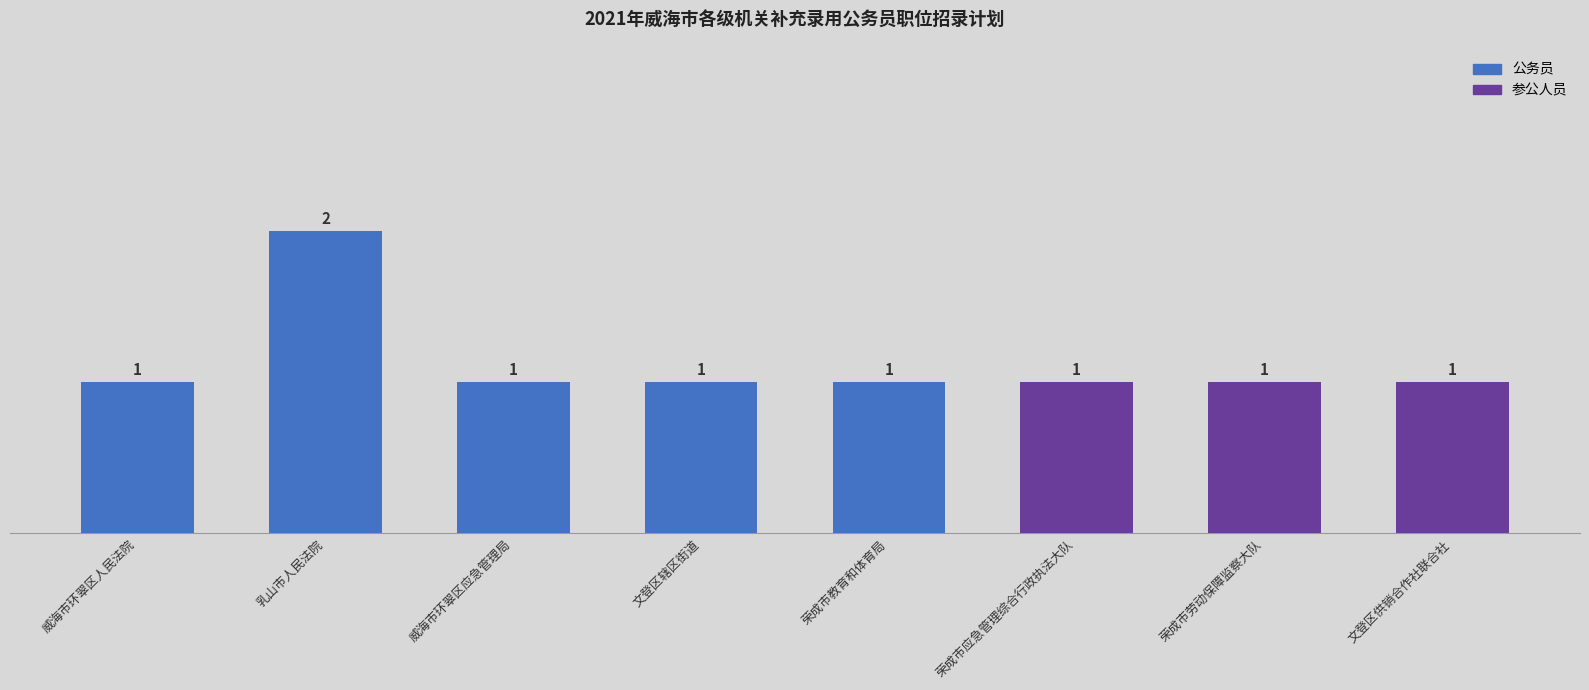

Between 荣成市教育和体育局 and 乳山市人民法院, which is larger?

乳山市人民法院